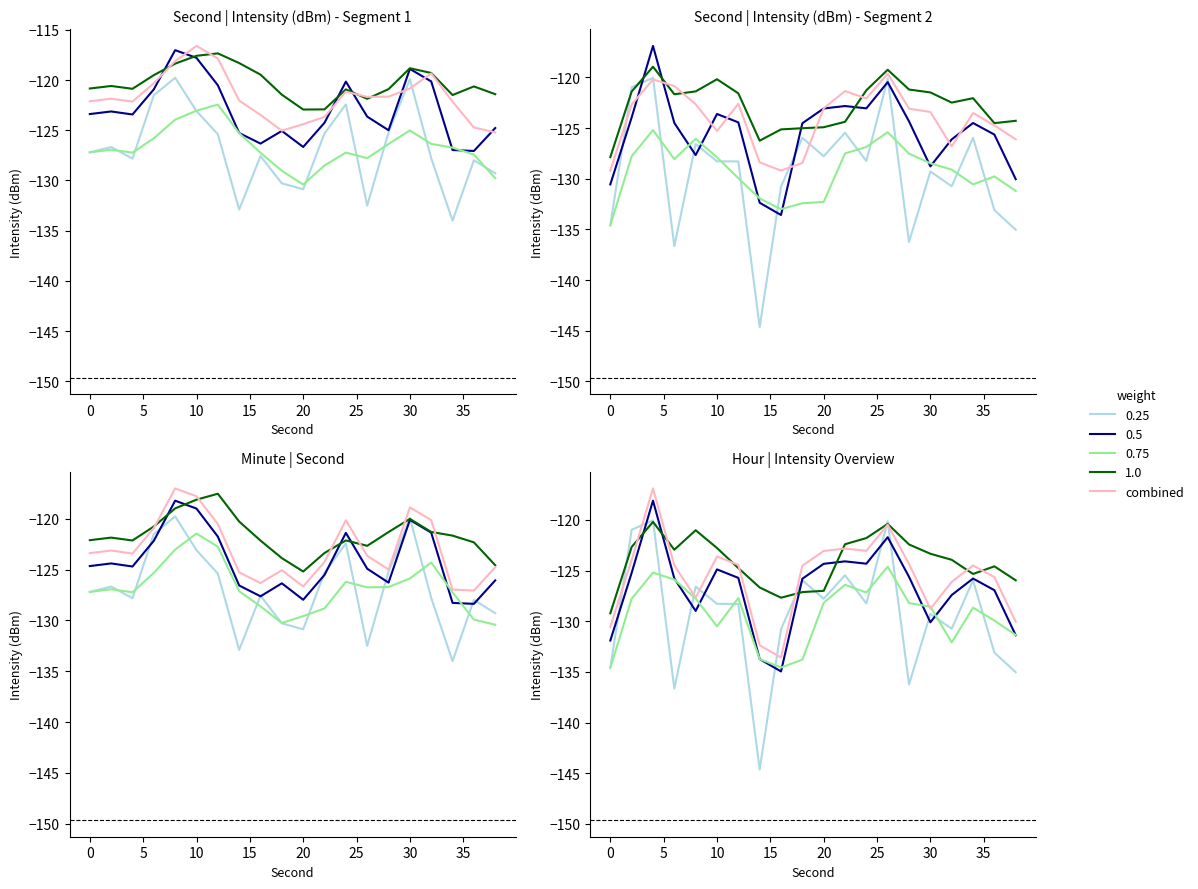

Which has a higher value, 5 or 15?

5